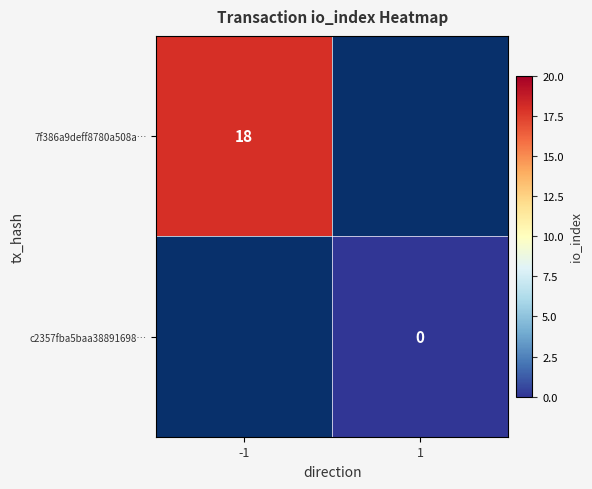

True or false: 7f386a9deff8780a508a… has a value of 32 at -1.

False